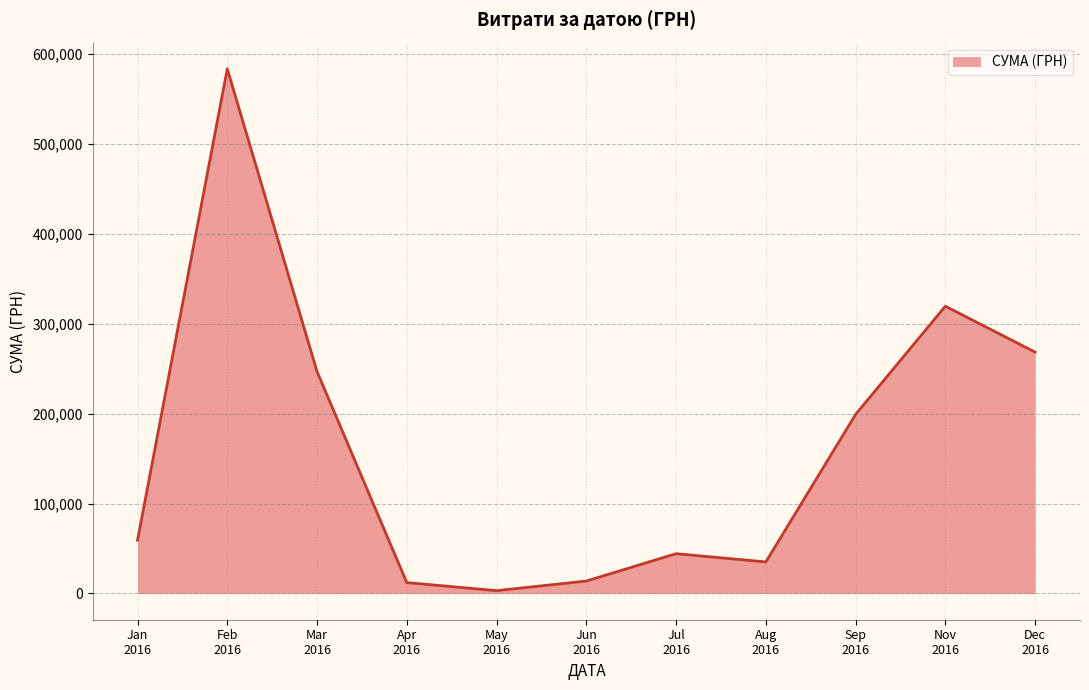

What is the greatest value displayed?

583556.1